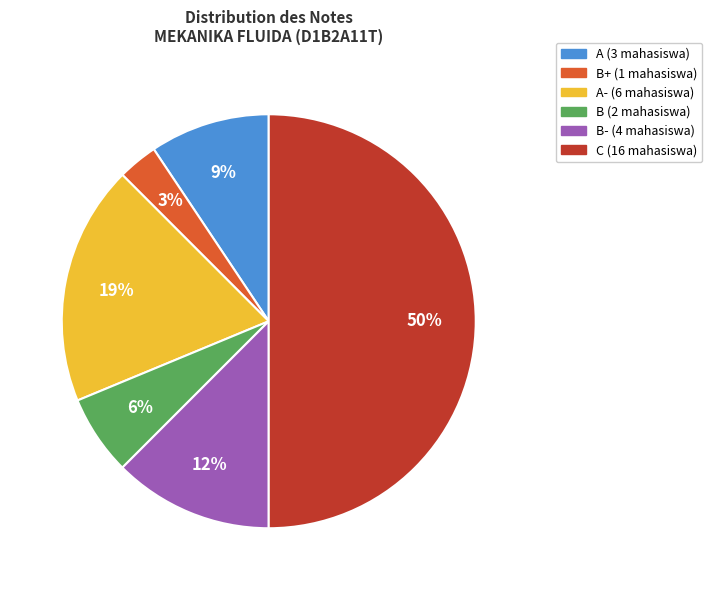

To the nearest percent, what is the average slice percentage?

17%